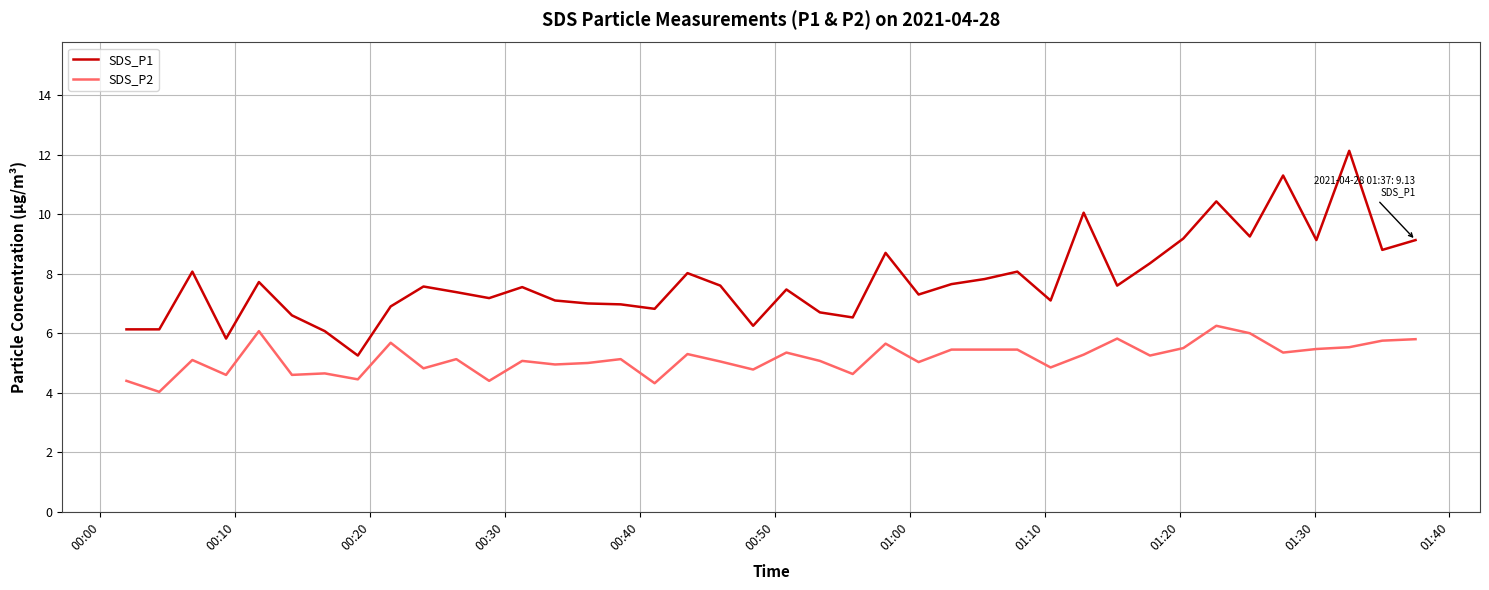

Which series has the largest total across all categories?

SDS_P1